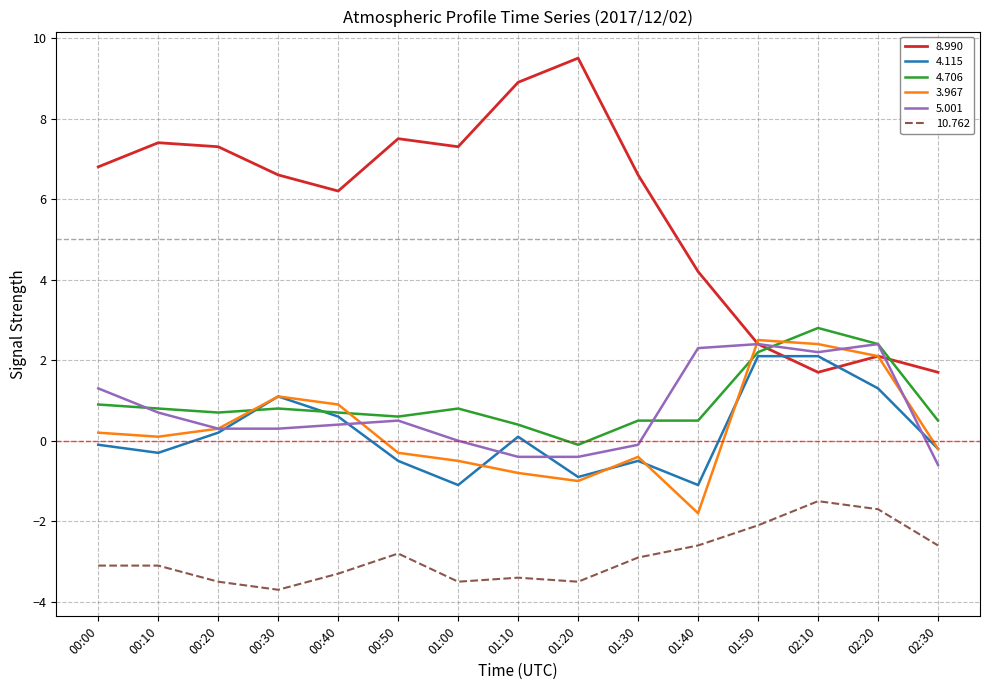

The 10.762 series shows -5.7 at 00:40. True or false?

False